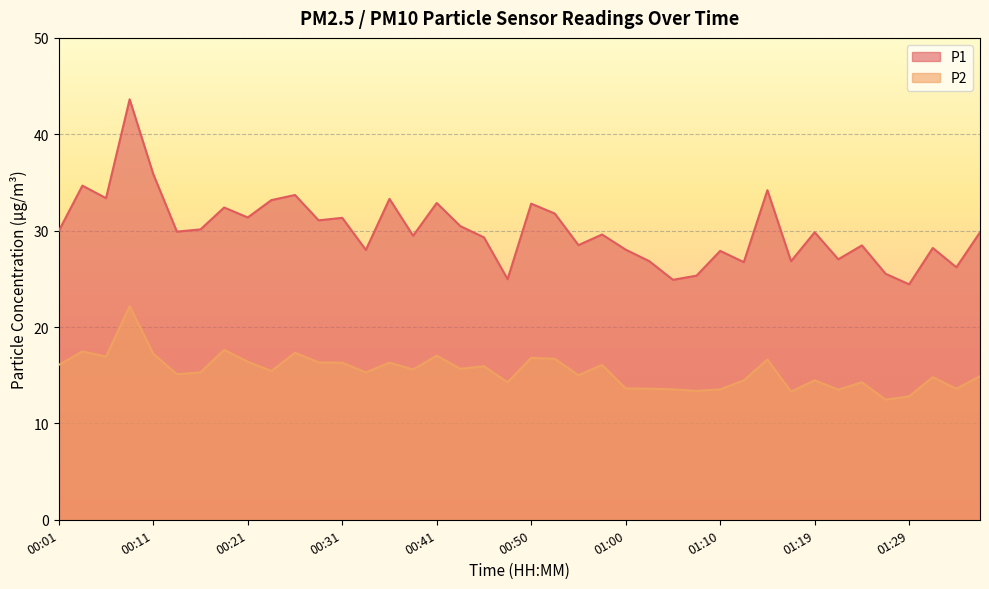

Reading right to left, transcribe all the data shown in this chart.

P1: 29.8	26.2	28.2	24.4	25.5	28.5	27.0	29.8	26.8	34.2	26.7	27.9	25.3	24.9	26.8	28.0	29.6	28.5	31.8	32.8	25.0	29.3	30.5	32.9	29.5	33.3	28.0	31.3	31.1	33.7	33.2	31.4	32.4	30.1	29.9	35.9	43.6	33.4	34.7	30.0
P2: 14.9	13.6	14.8	12.8	12.5	14.3	13.5	14.5	13.3	16.6	14.5	13.5	13.4	13.5	13.6	13.6	16.1	15.0	16.7	16.8	14.3	15.9	15.7	17.0	15.6	16.3	15.3	16.3	16.3	17.3	15.4	16.4	17.6	15.3	15.1	17.2	22.2	16.9	17.5	16.1